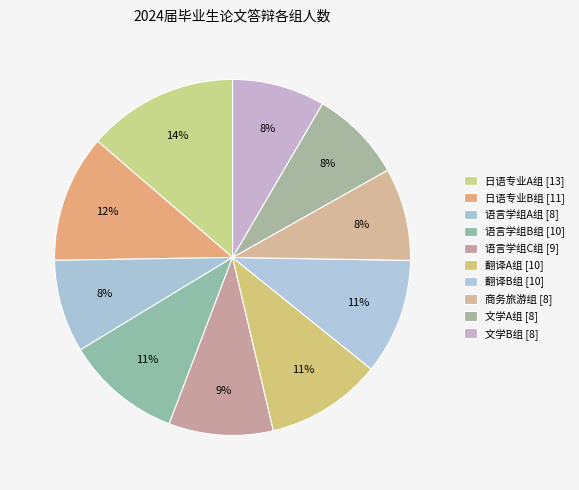

To the nearest percent, what is the difference between the 翻译B组 and 商务旅游组 slice percentages?

2%